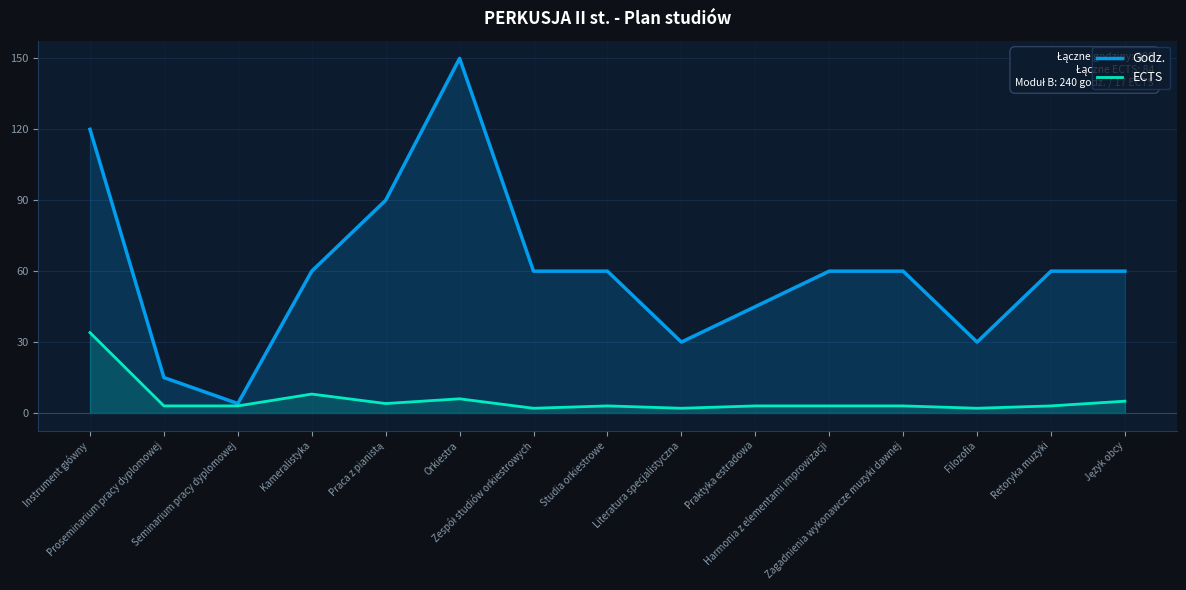

How many lines are shown in the chart?

2